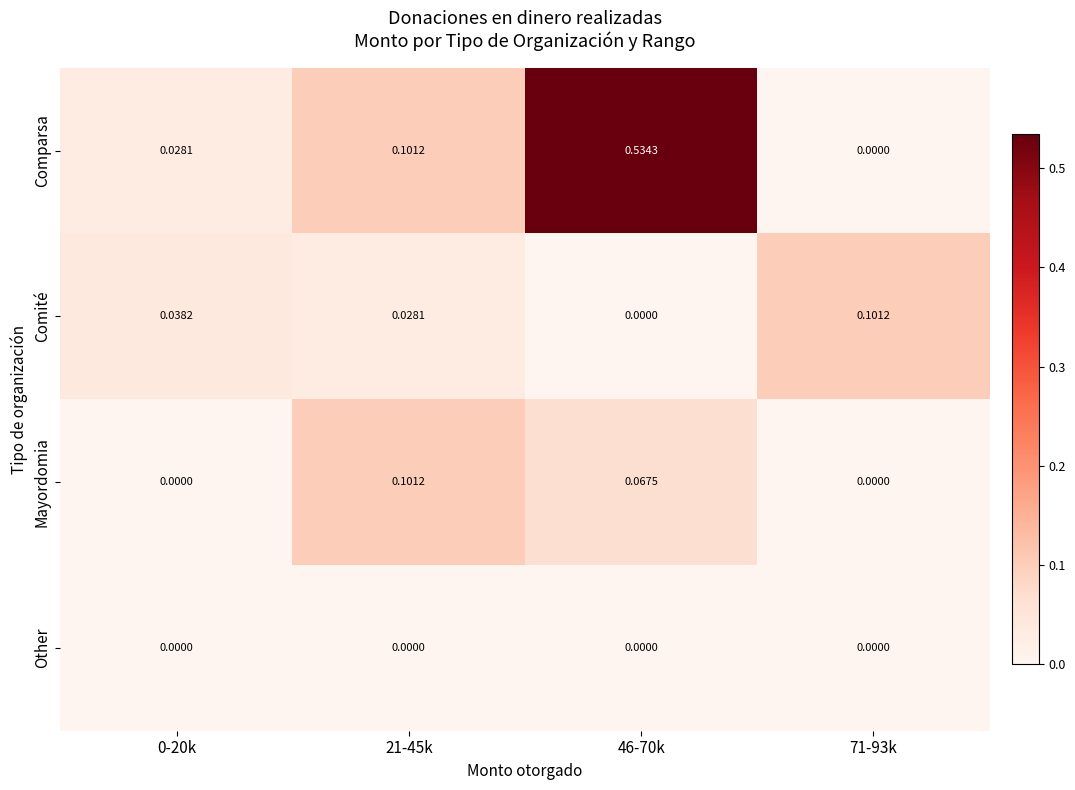

Which series changed the most between 0-20k and 21-45k?

Mayordomia